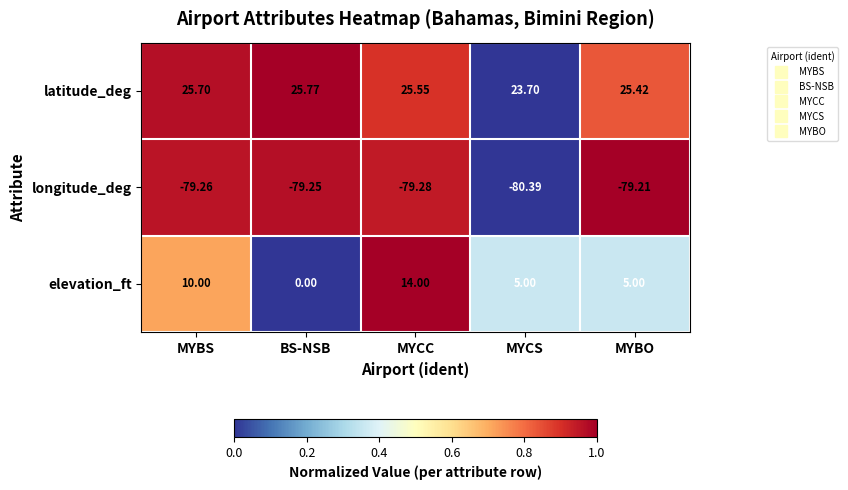

At which category does the chart reach its minimum across all series?

MYCS